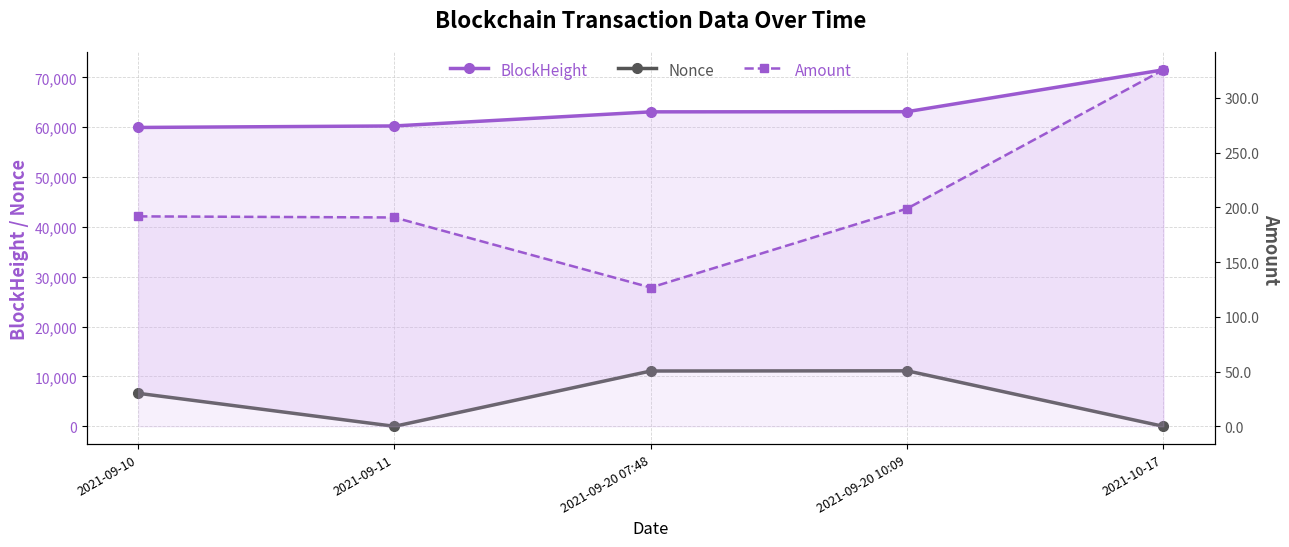

Is it true that BlockHeight equals 60248.0 at 2021-09-11?

True